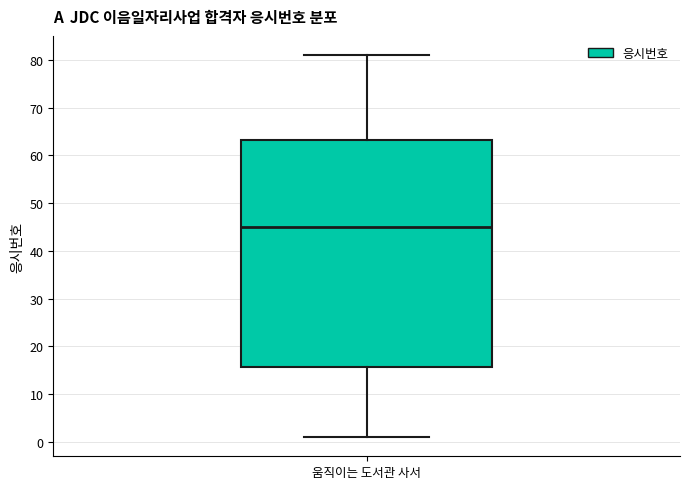

Transcribe this box plot: give where the median line is, the range the box spans, and where the two whiskers end, as read against the y-axis. The values are not printed on the chart, so give them approximately, as read against the axis.

median 45, box 16 to 63, whiskers 1 to 81